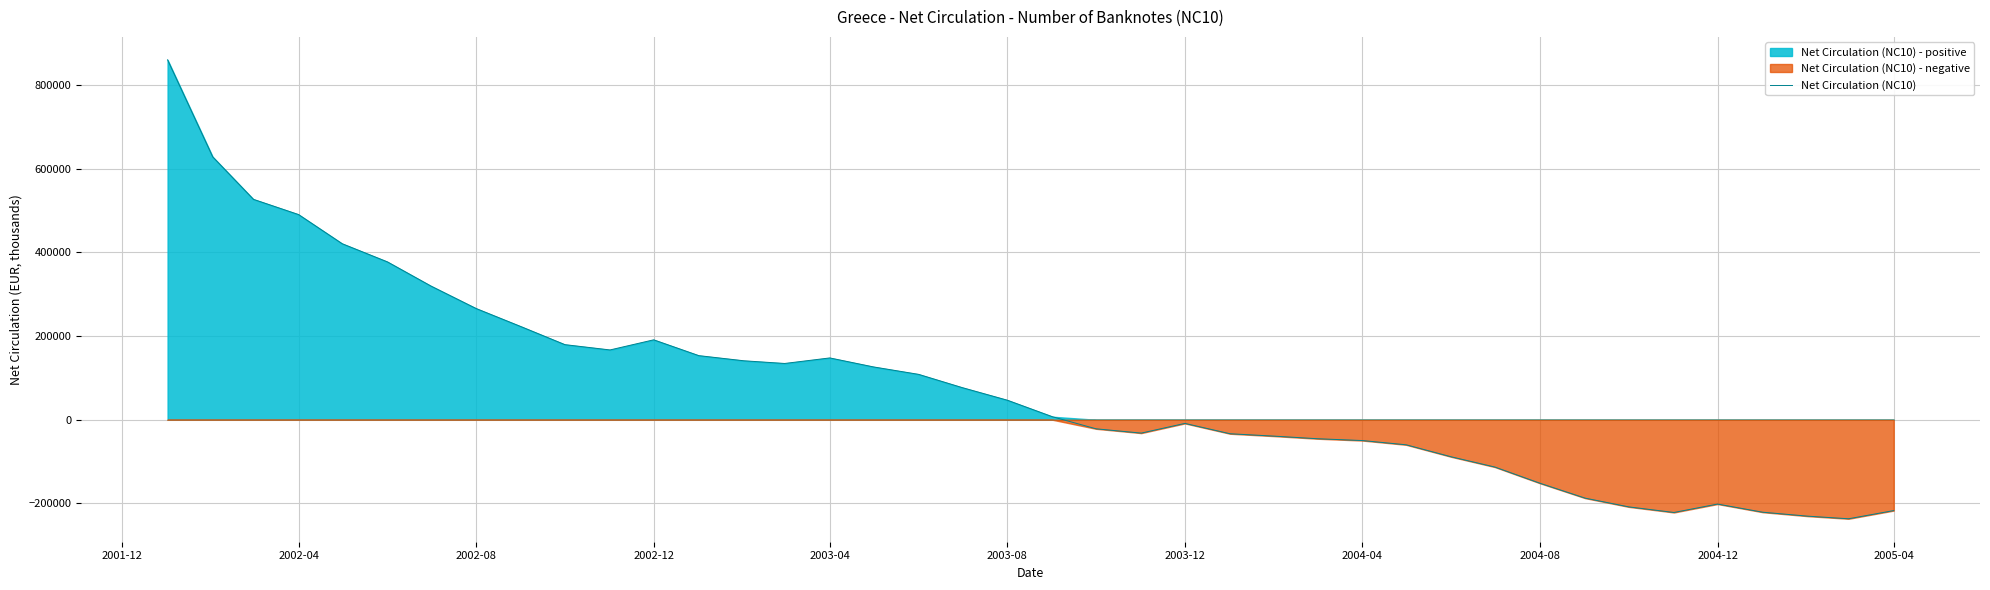

What is the highest value of the Net Circulation (NC10) series?

860358.6